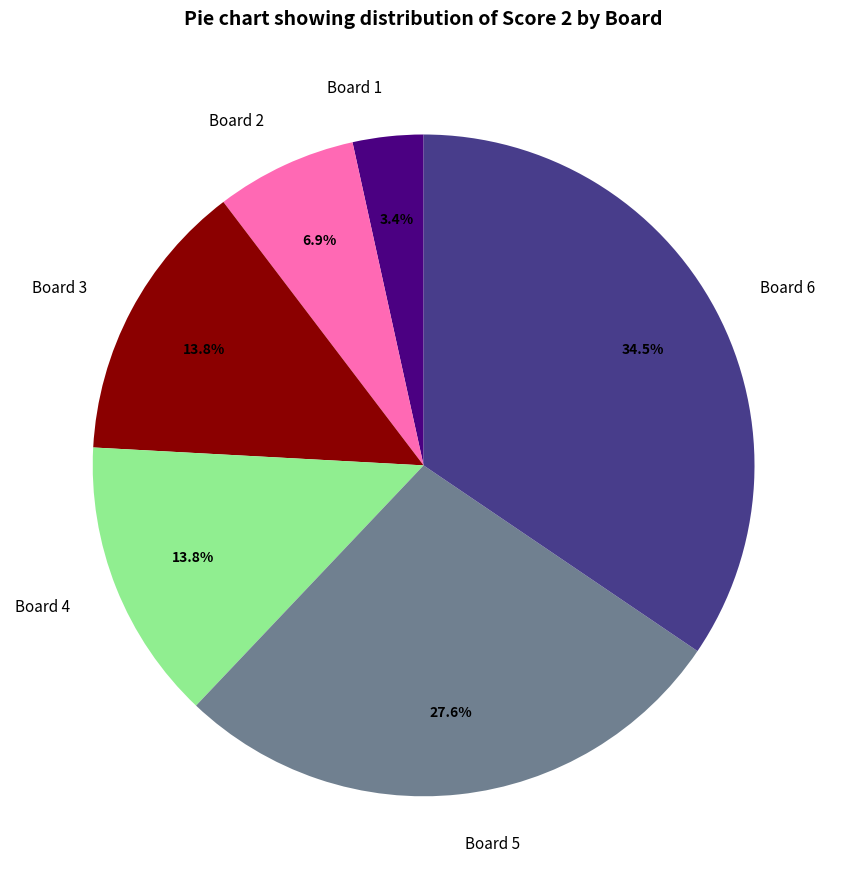

To the nearest percent, what is the combined percentage of Board 6 and Board 3?

48%